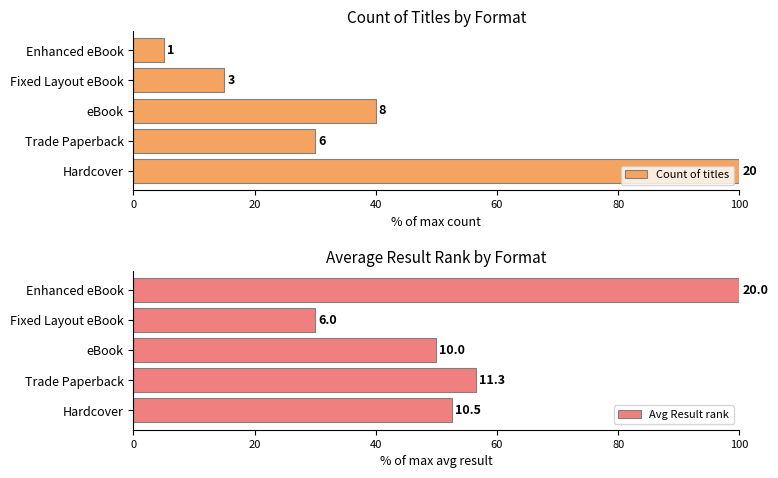

How many data points in Count of titles are less than 30?

2